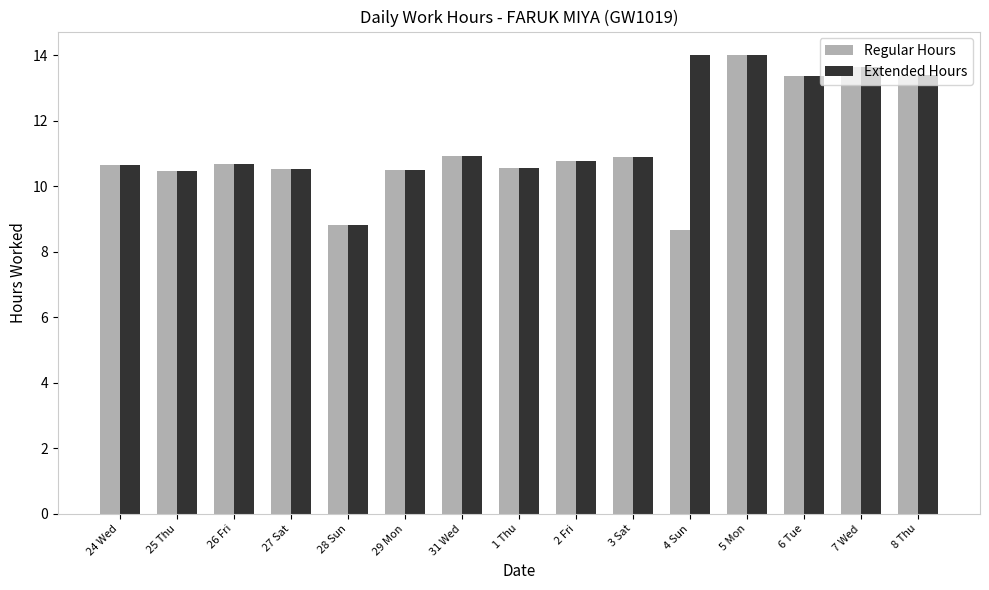

How many bars are there in each group?

2